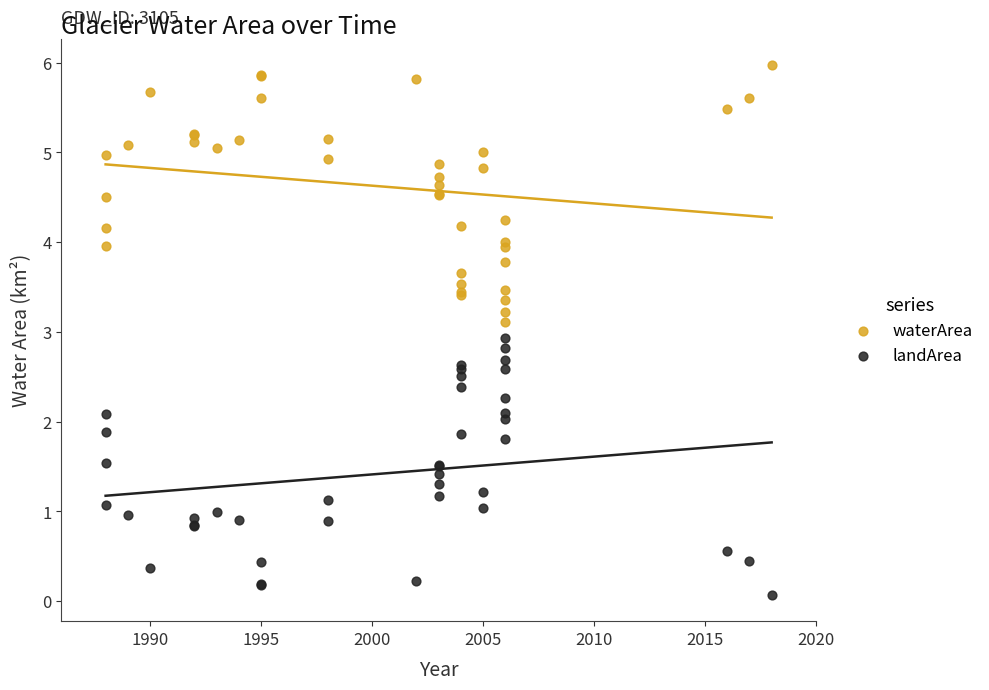

Which series reaches the minimum Y coordinate?

landArea